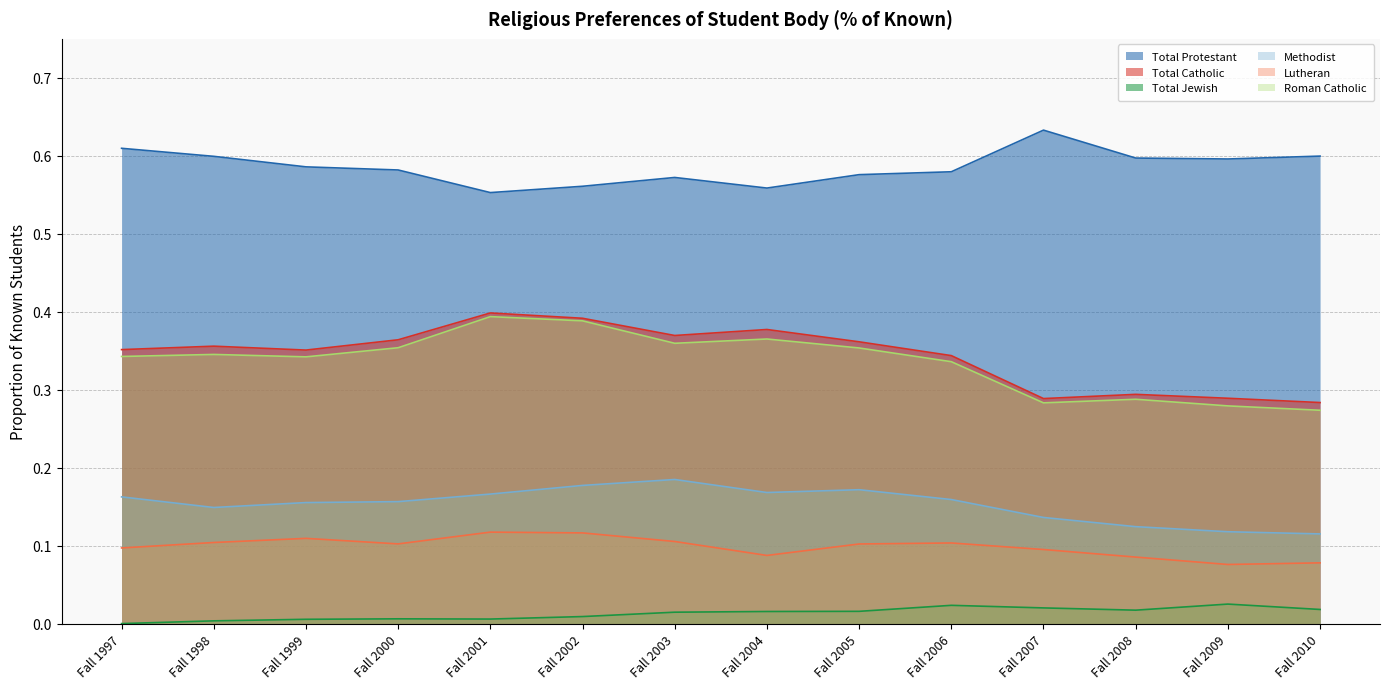

What is the sum of the Roman Catholic values at Fall 1999 and Fall 2007?

0.6